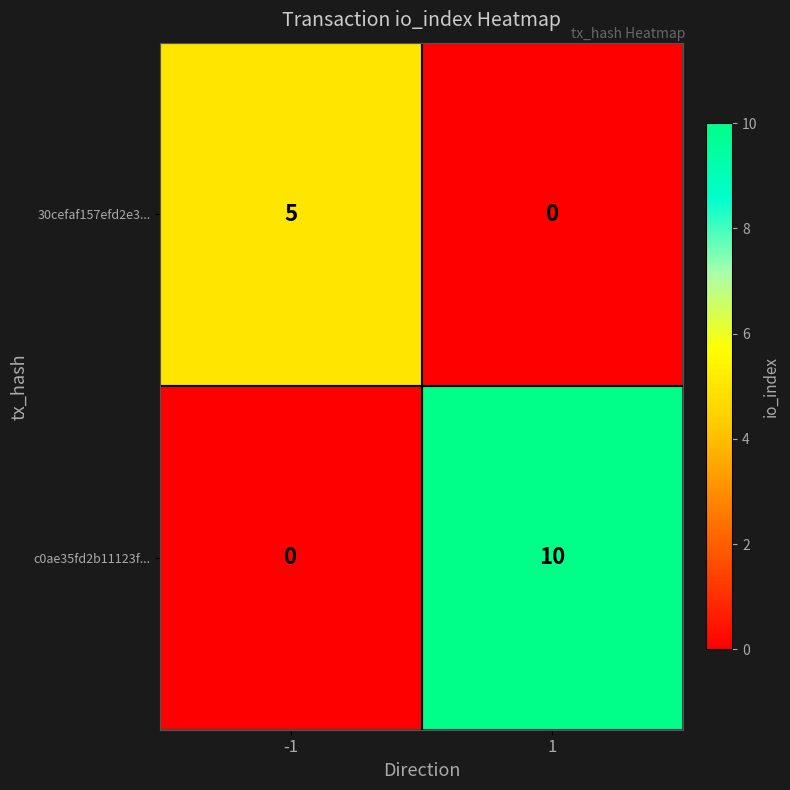

Which label corresponds to the largest value in the chart?

1